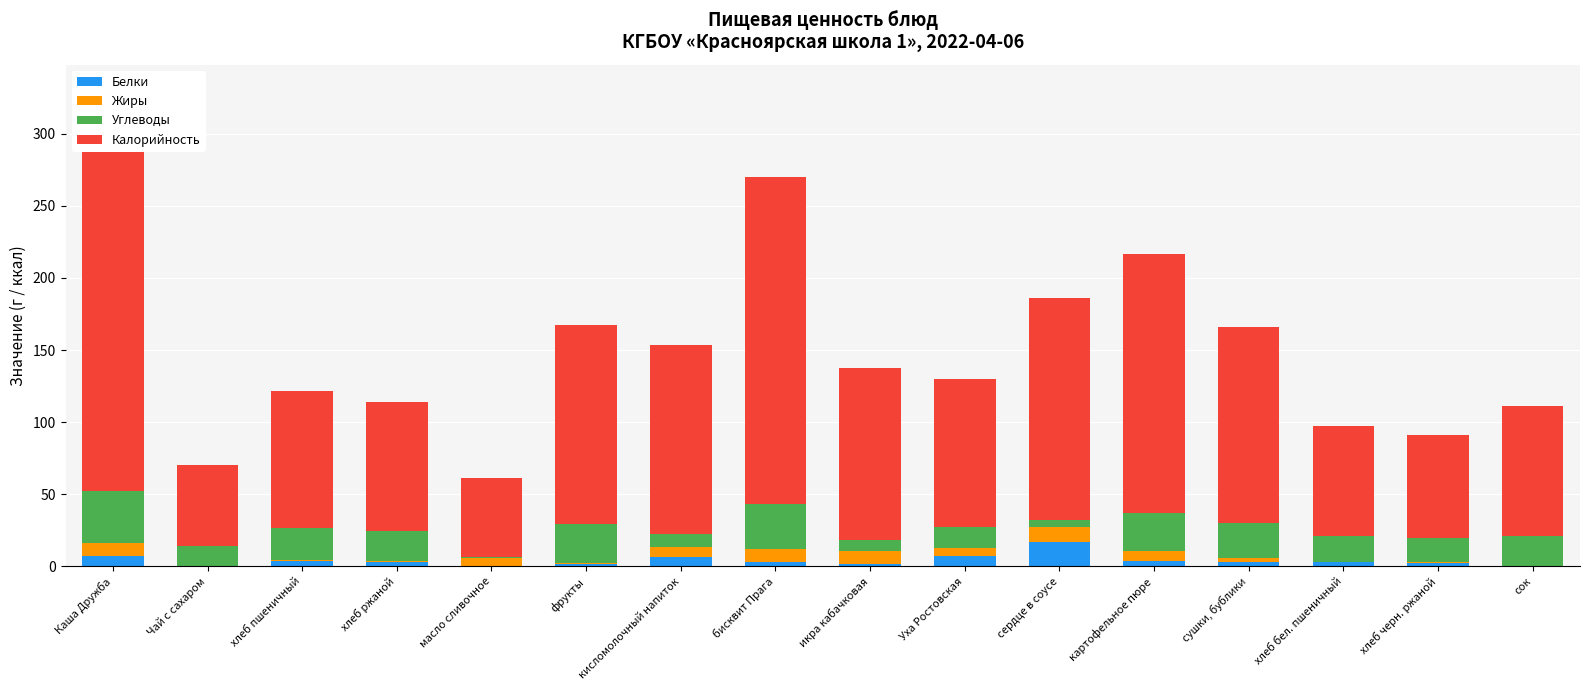

Which series changed the most between икра кабачковая and сердце в соусе?

Калорийность